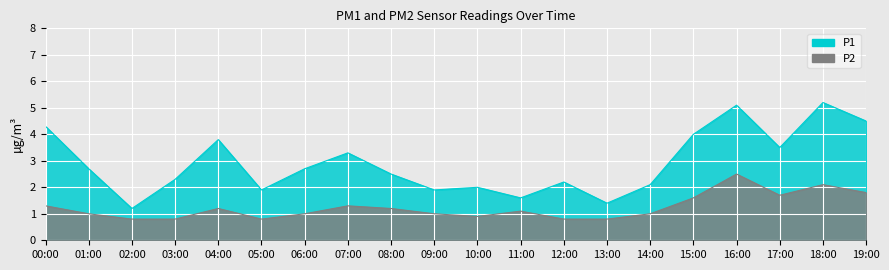

Reading left to right, transcribe all the data shown in this chart.

P1: 00:00=4.3	01:00=2.7	02:00=1.2	03:00=2.3	04:00=3.8	05:00=1.9	06:00=2.7	07:00=3.3	08:00=2.5	09:00=1.9	10:00=2.0	11:00=1.6	12:00=2.2	13:00=1.4	14:00=2.1	15:00=4.0	16:00=5.1	17:00=3.5	18:00=5.2	19:00=4.5
P2: 00:00=1.3	01:00=1.0	02:00=0.8	03:00=0.8	04:00=1.2	05:00=0.8	06:00=1.0	07:00=1.3	08:00=1.2	09:00=1.0	10:00=0.9	11:00=1.1	12:00=0.8	13:00=0.8	14:00=1.0	15:00=1.6	16:00=2.5	17:00=1.7	18:00=2.1	19:00=1.8